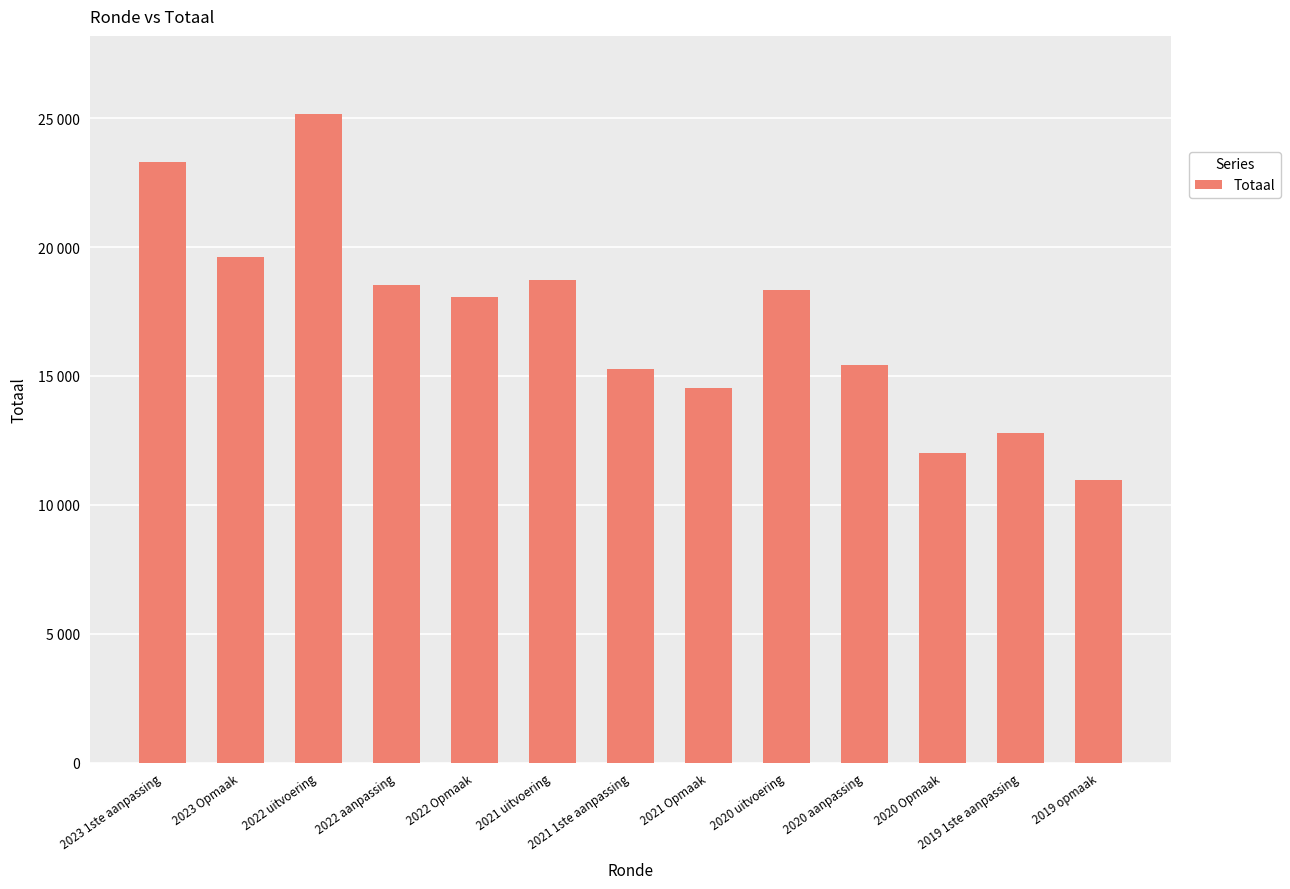

List the labels in order of value, largest first.

2022 uitvoering, 2023 1ste aanpassing, 2023 Opmaak, 2021 uitvoering, 2022 aanpassing, 2020 uitvoering, 2022 Opmaak, 2020 aanpassing, 2021 1ste aanpassing, 2021 Opmaak, 2019 1ste aanpassing, 2020 Opmaak, 2019 opmaak